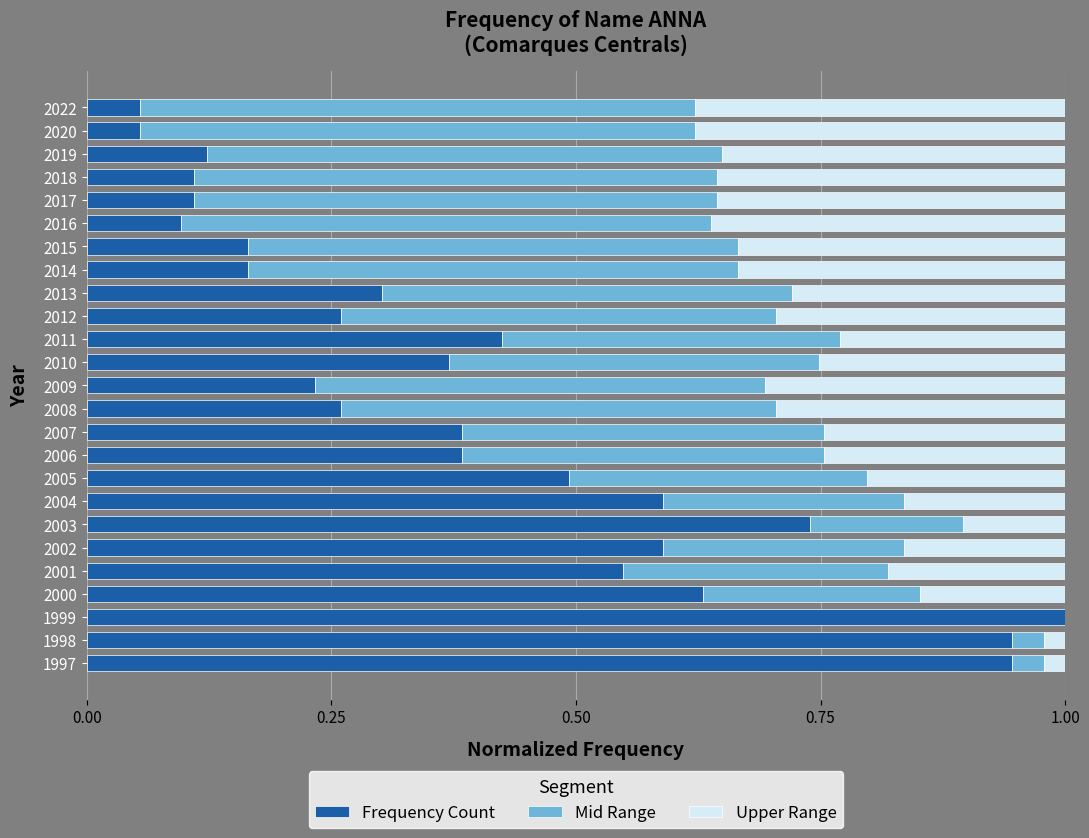

What are all the series names shown in the legend?

Frequency Count, Mid Range, Upper Range